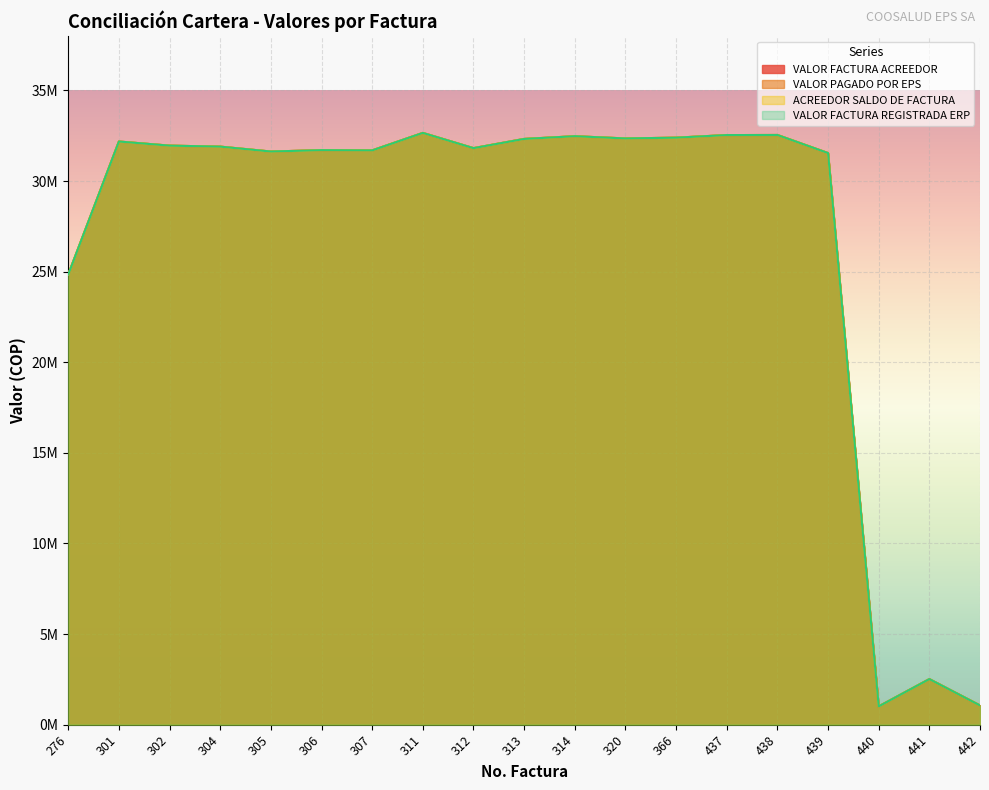

Count the number of categories in the chart.

19